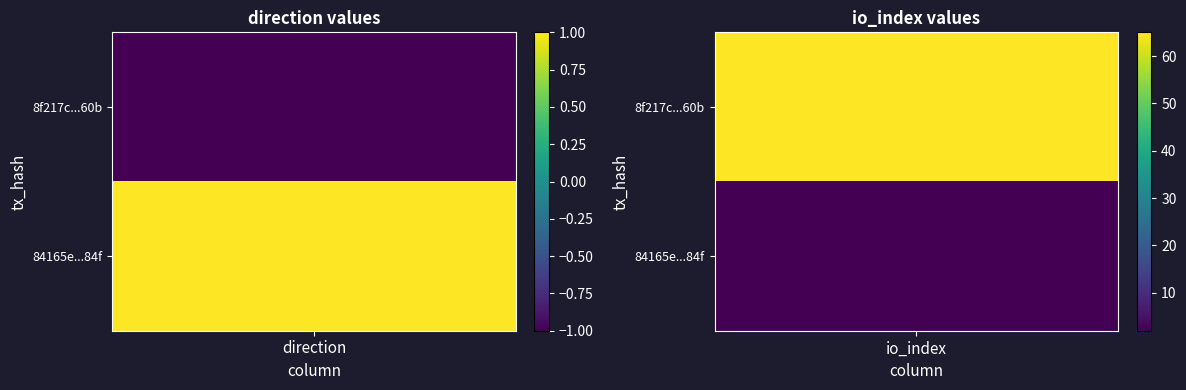

How many values in the 8f217c926bf6ff26f9635579c5920f6bd1da60b series are below 65?

1